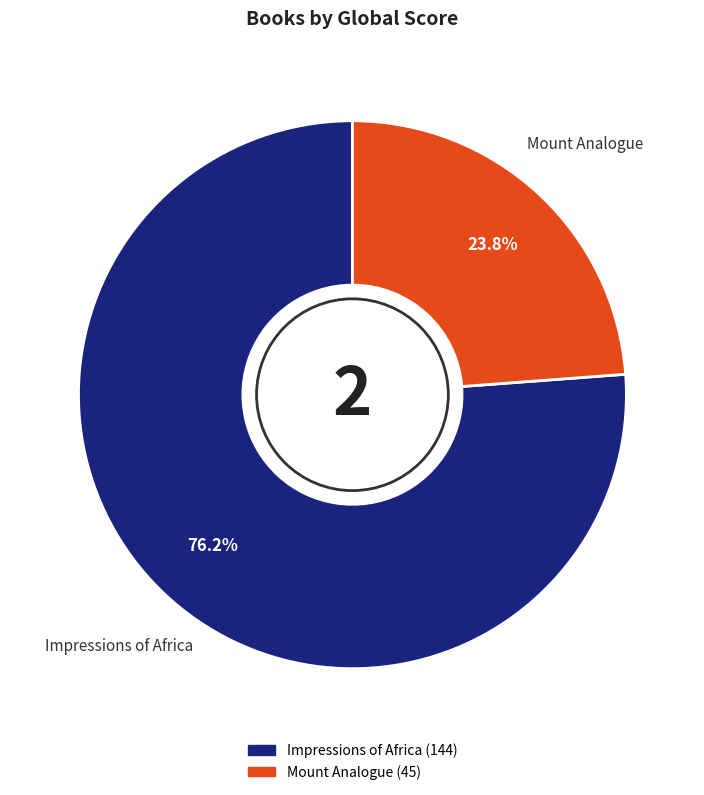

The Impressions of Africa slice represents 76% of the pie. True or false?

True